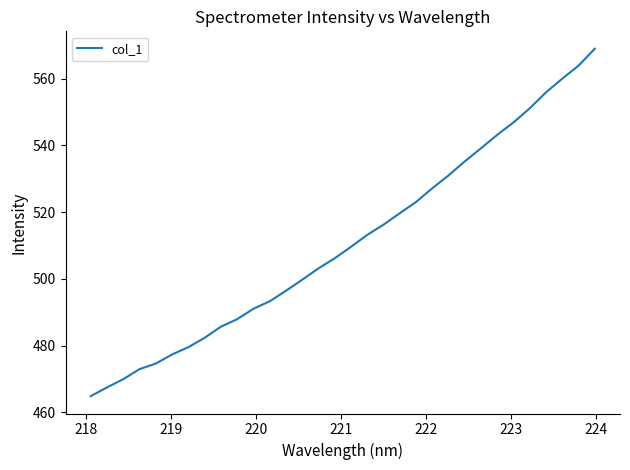

What is the minimum value shown in the chart?

464.9